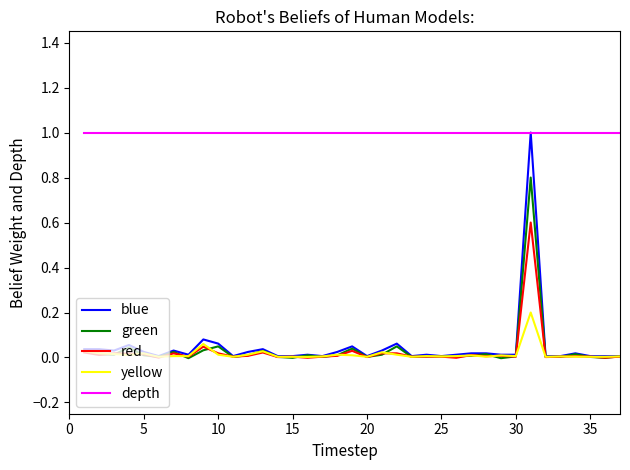

How many lines are shown in the chart?

5